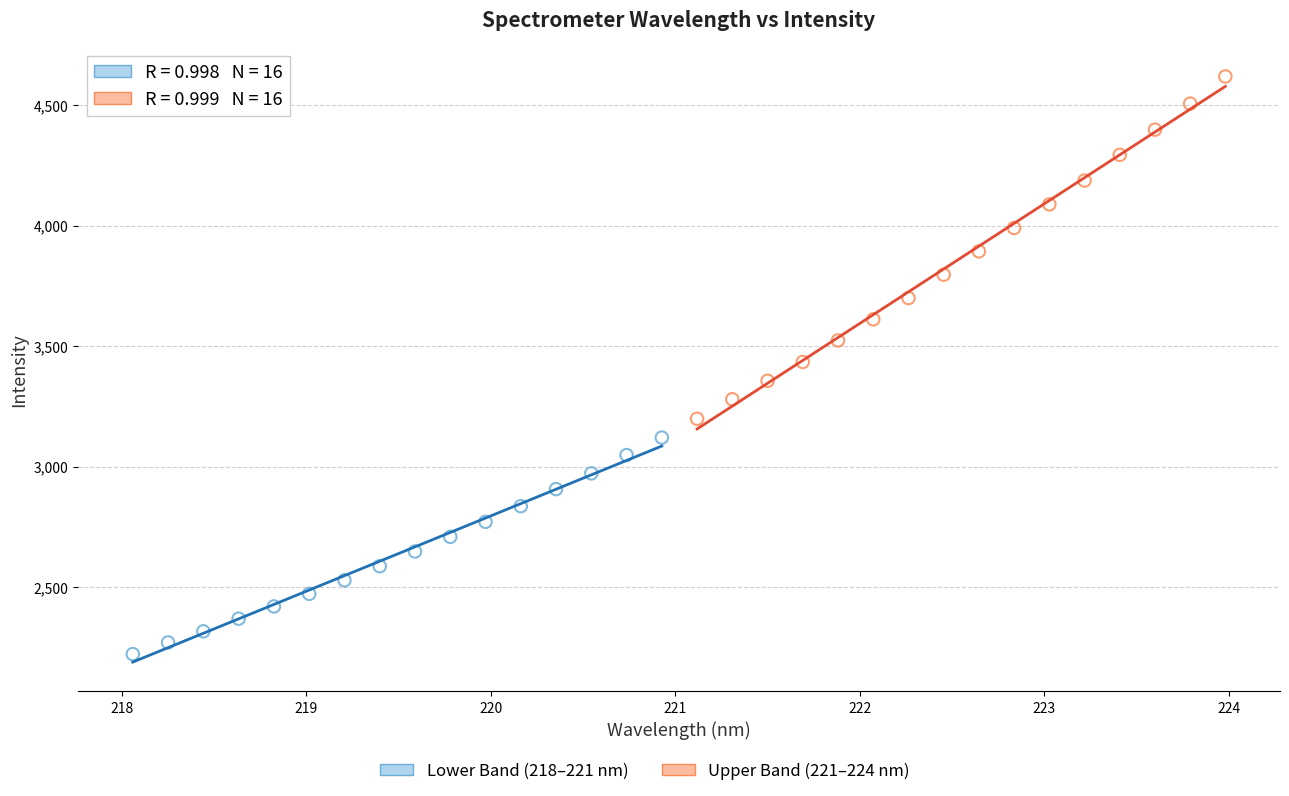

Which series contains the highest Y value?

Upper Band (221–224 nm)